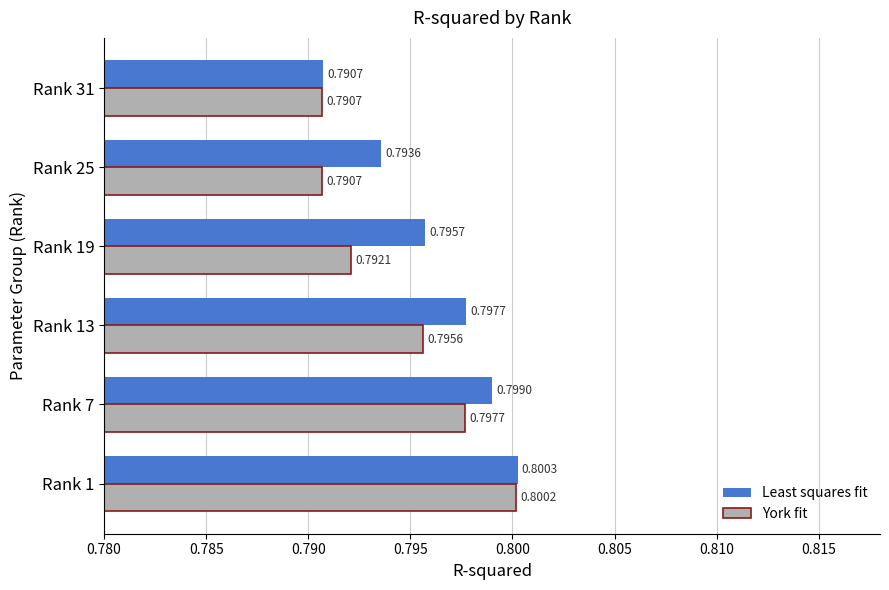

At how many categories does at least one series exceed 0?

6